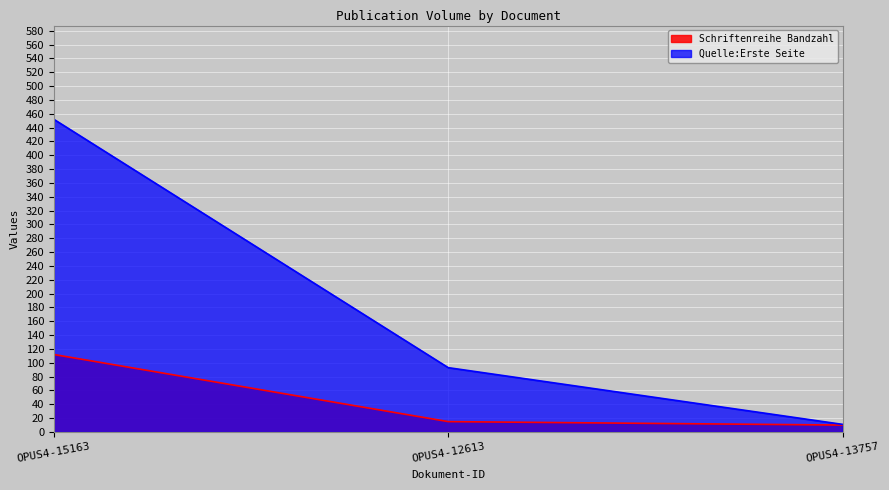

Rank the series by their average value, from highest to lowest.

Quelle:Erste Seite, Schriftenreihe Bandzahl